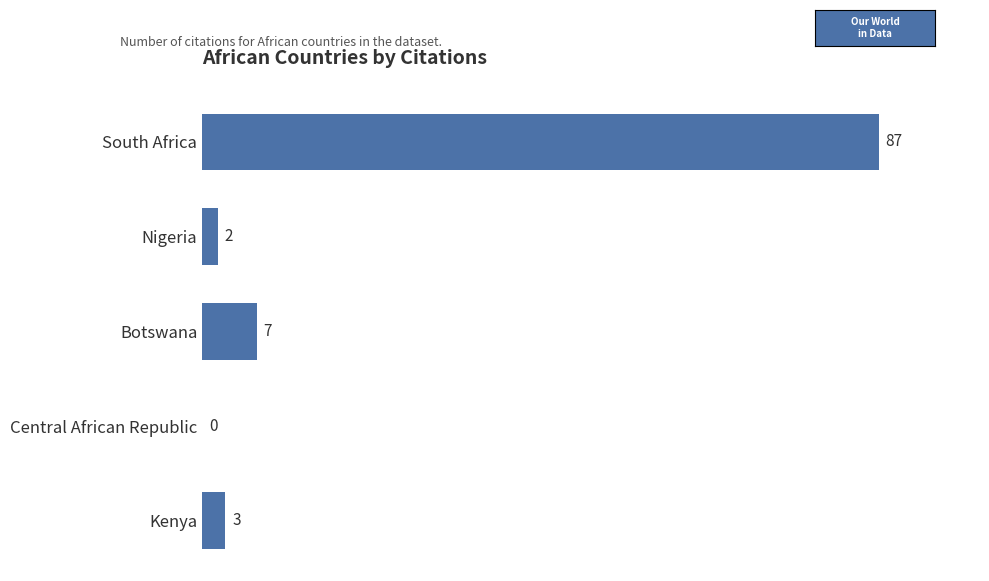

Reading bottom to top, what are all the values shown in this chart?

Kenya=3	Central African Republic=0	Botswana=7	Nigeria=2	South Africa=87